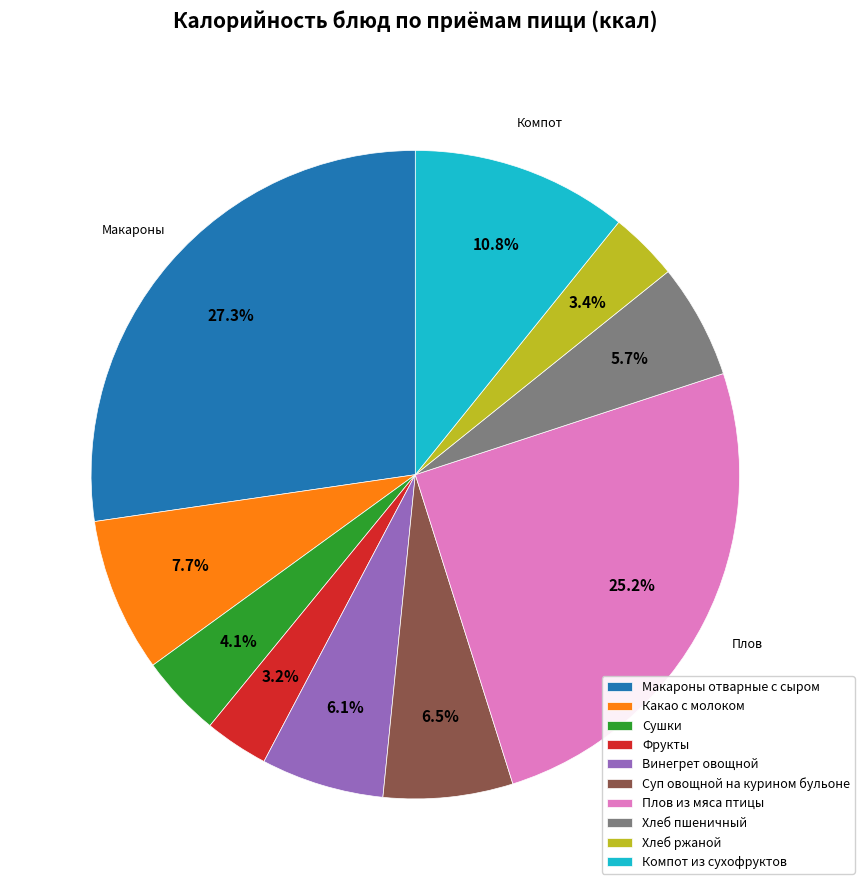

Between Плов из мяса птицы and Суп овощной на курином бульоне, which is larger?

Плов из мяса птицы